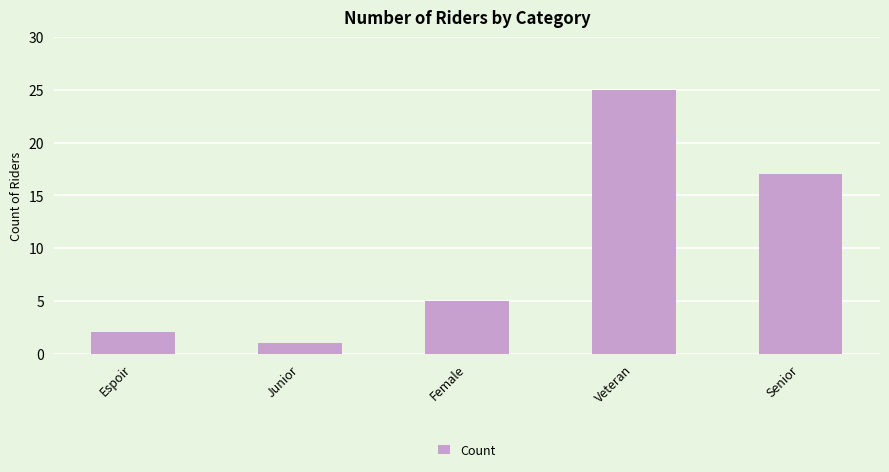

What is the maximum value shown in the chart?

25